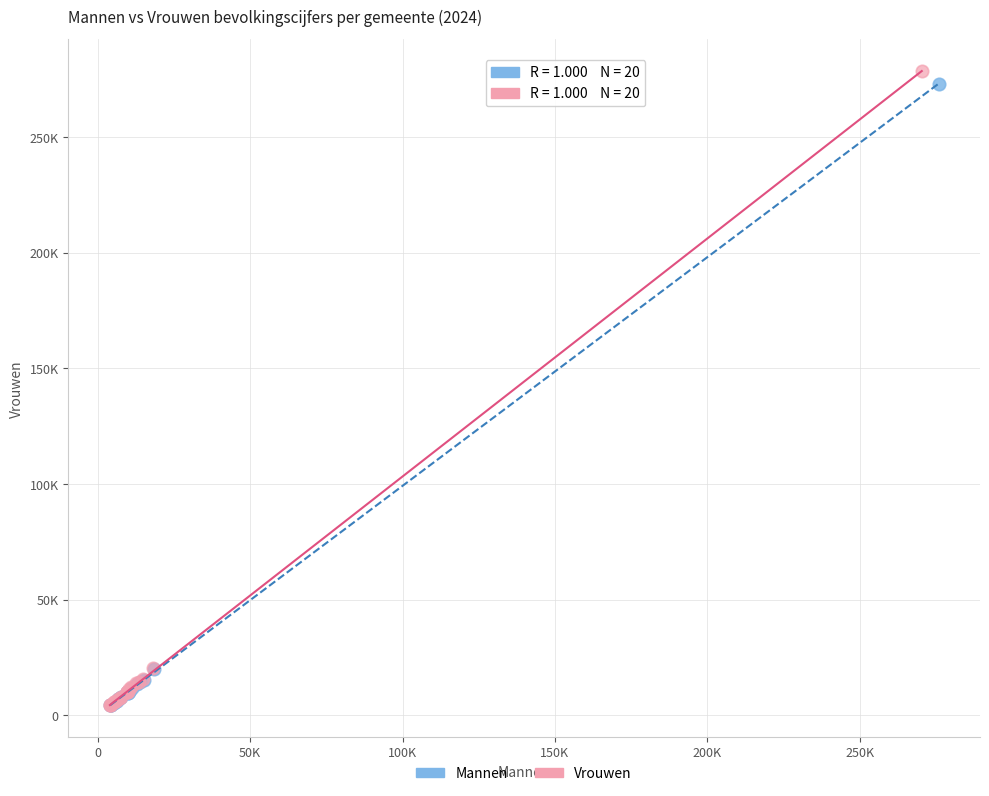

What are all the series names shown in the legend?

Mannen, Vrouwen